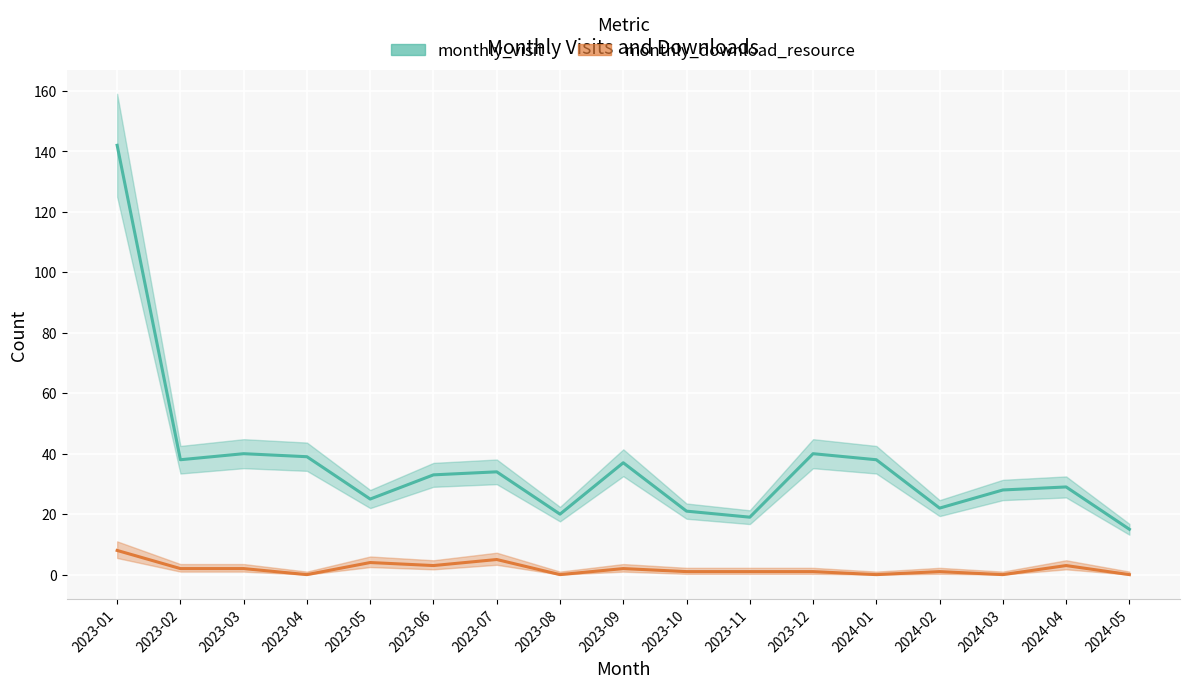

What is the maximum value shown in the chart?

142